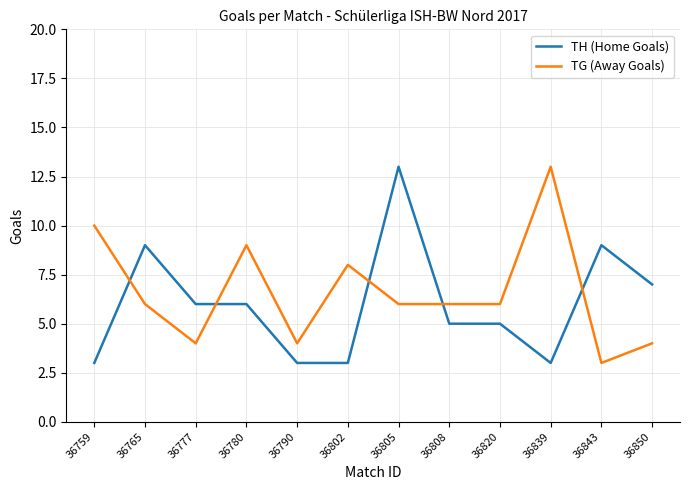

How many lines are shown in the chart?

2